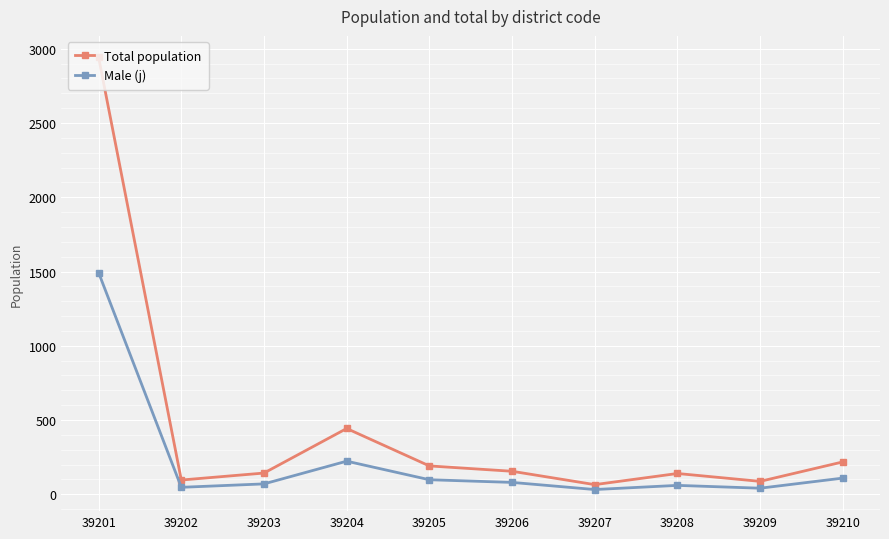

What is the difference between the highest and lowest values at 39210?

109